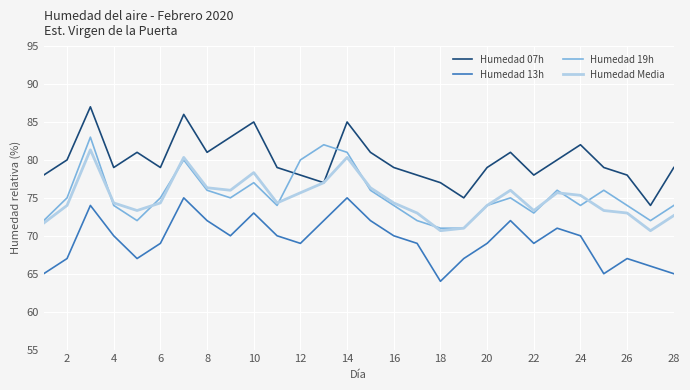

Which series has the largest total across all categories?

Humedad 07h